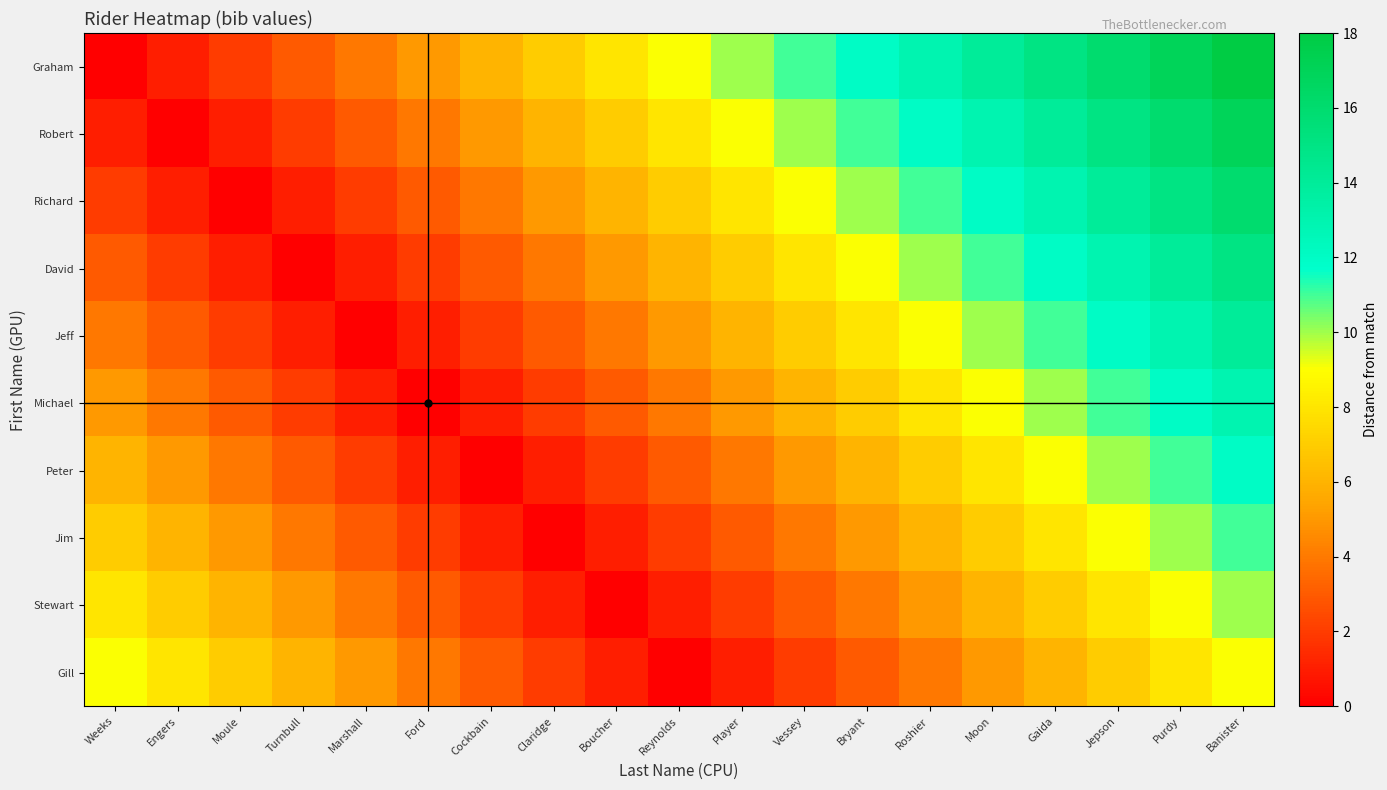

Between Purdy and Moule, which is larger?

Purdy